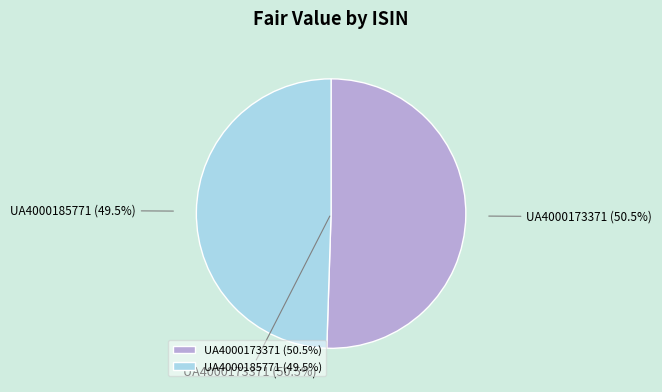

True or false: UA4000185771 accounts for 49% of the total.

True